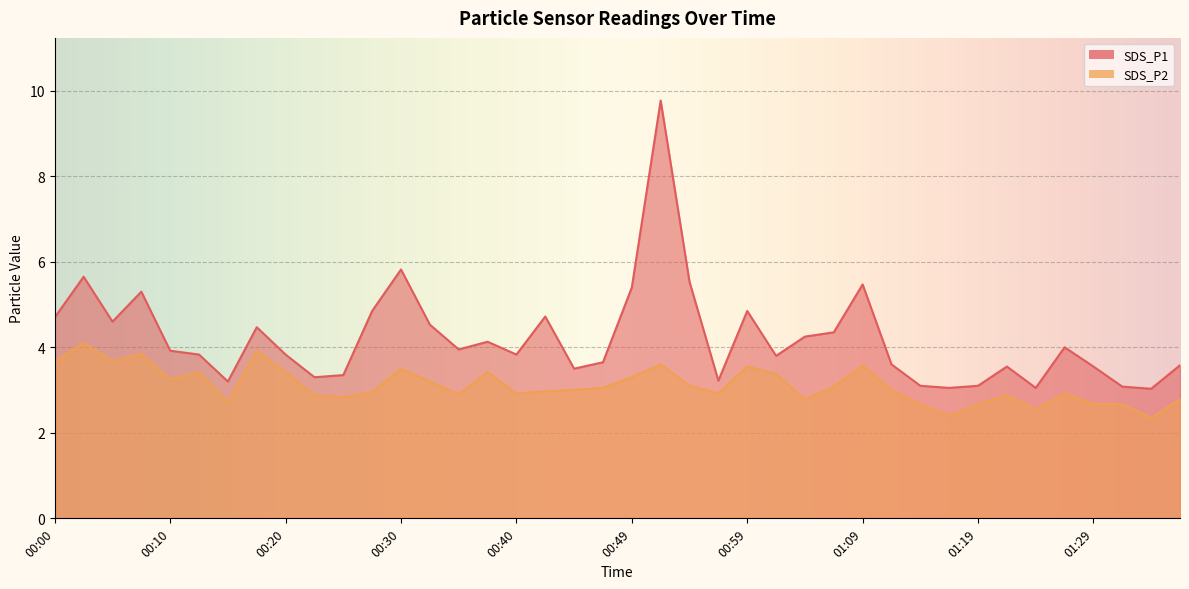

Between 00:47 and 00:10, which is larger?

00:10